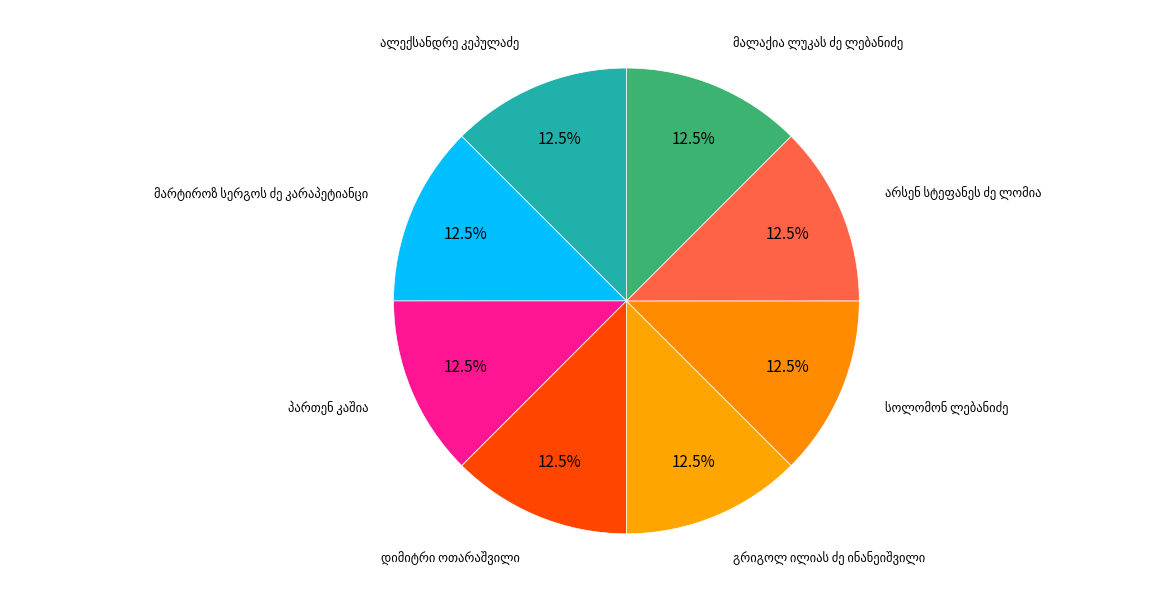

How many segments does this pie chart have?

8